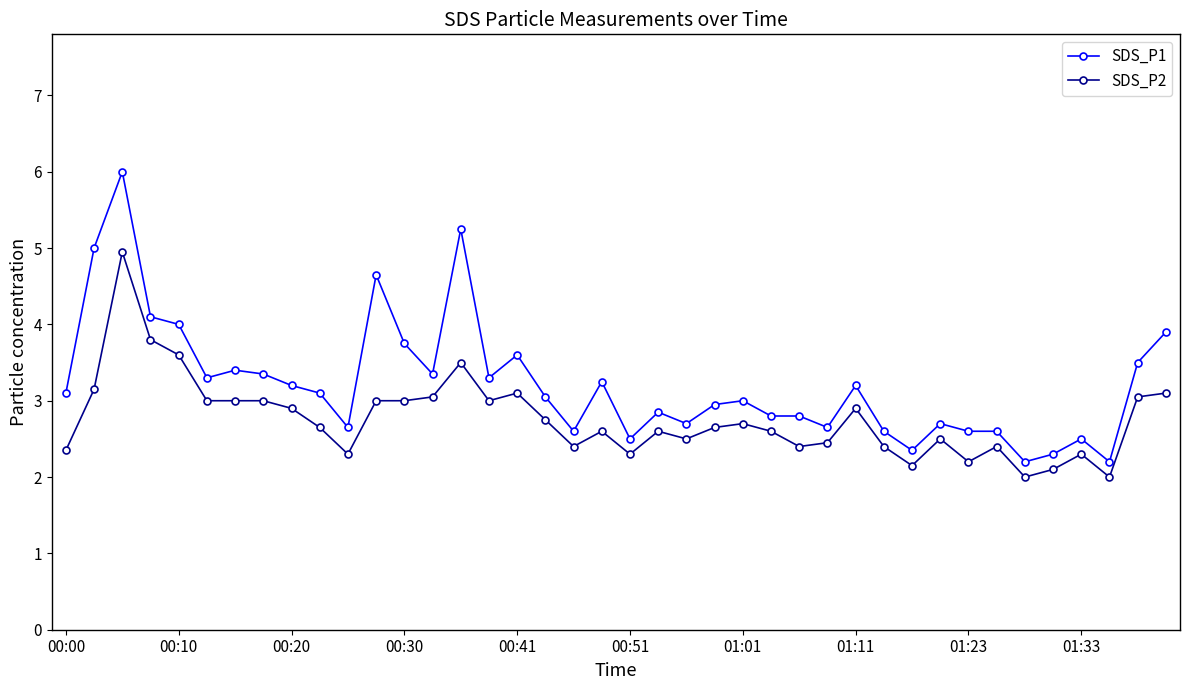

What is the minimum value for SDS_P2?

2.0